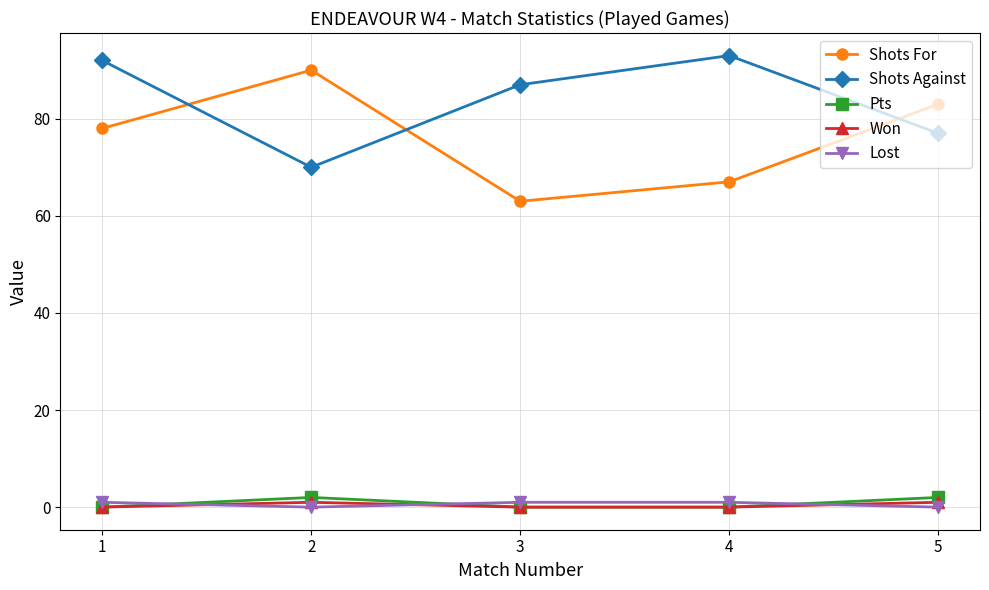

True or false: Shots For and Pts intersect in this chart.

False